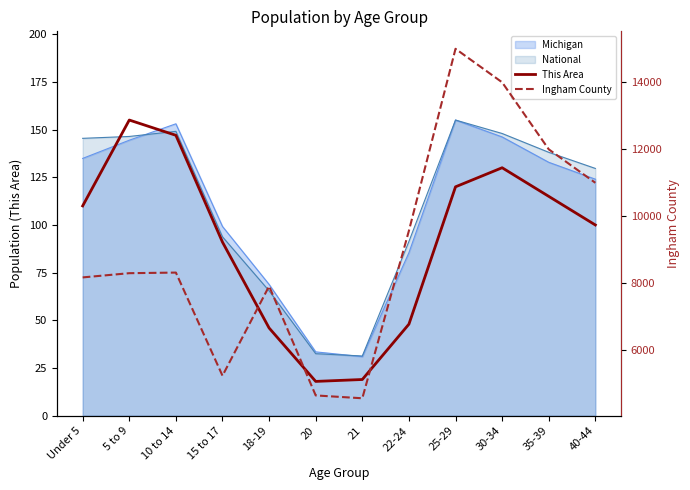

Which has a higher value, 30-34 or 25-29?

30-34